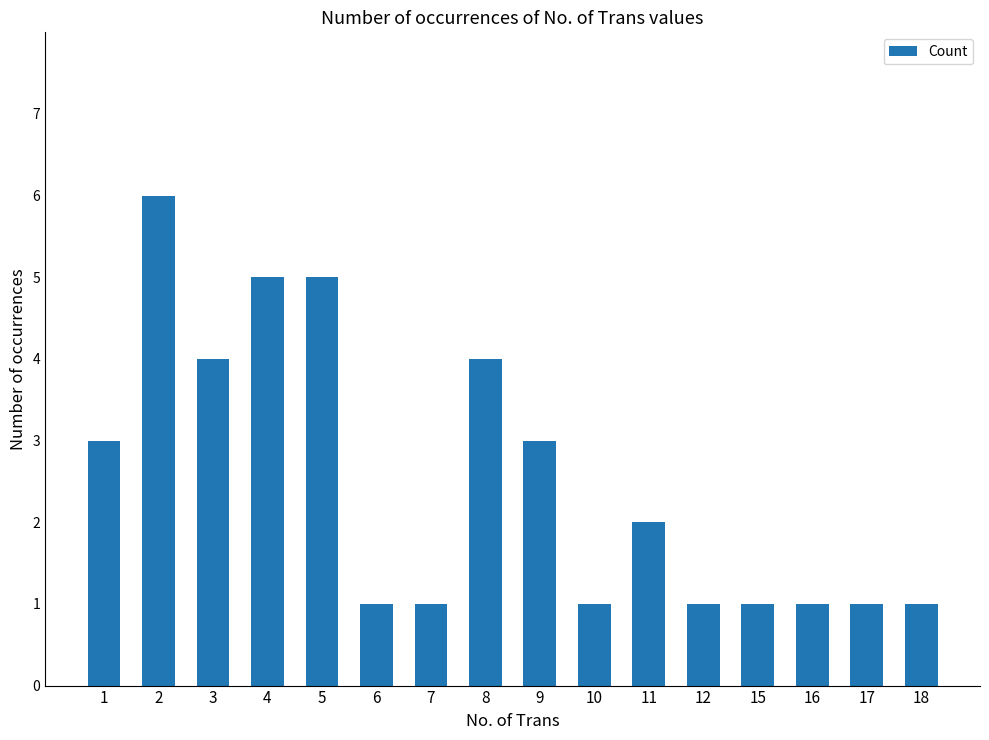

Reading left to right, what are all the values shown in this chart?

1=3	2=6	3=4	4=5	5=5	6=1	7=1	8=4	9=3	10=1	11=2	12=1	15=1	16=1	17=1	18=1